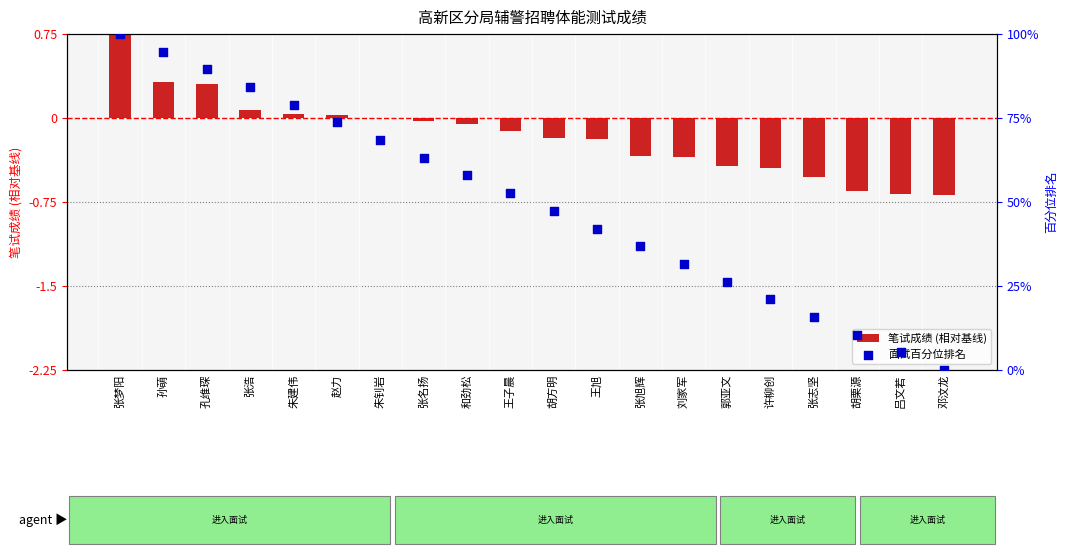

Which series reaches the maximum Y coordinate?

面试百分位排名